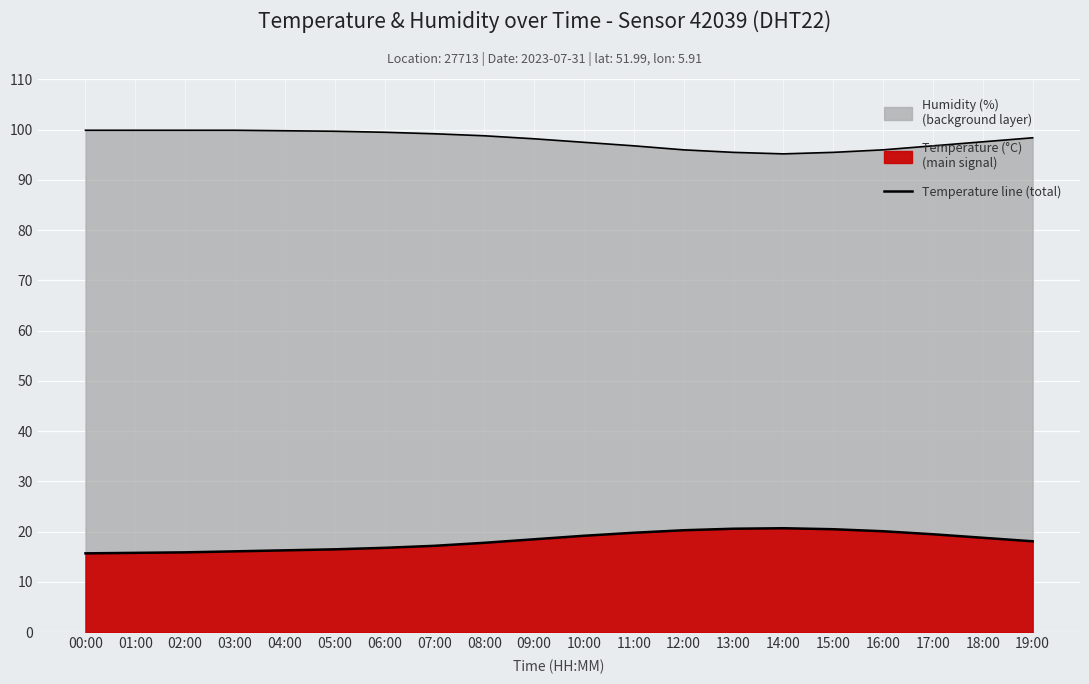

What is the change in value from 01:00 to 12:00?

+4.5